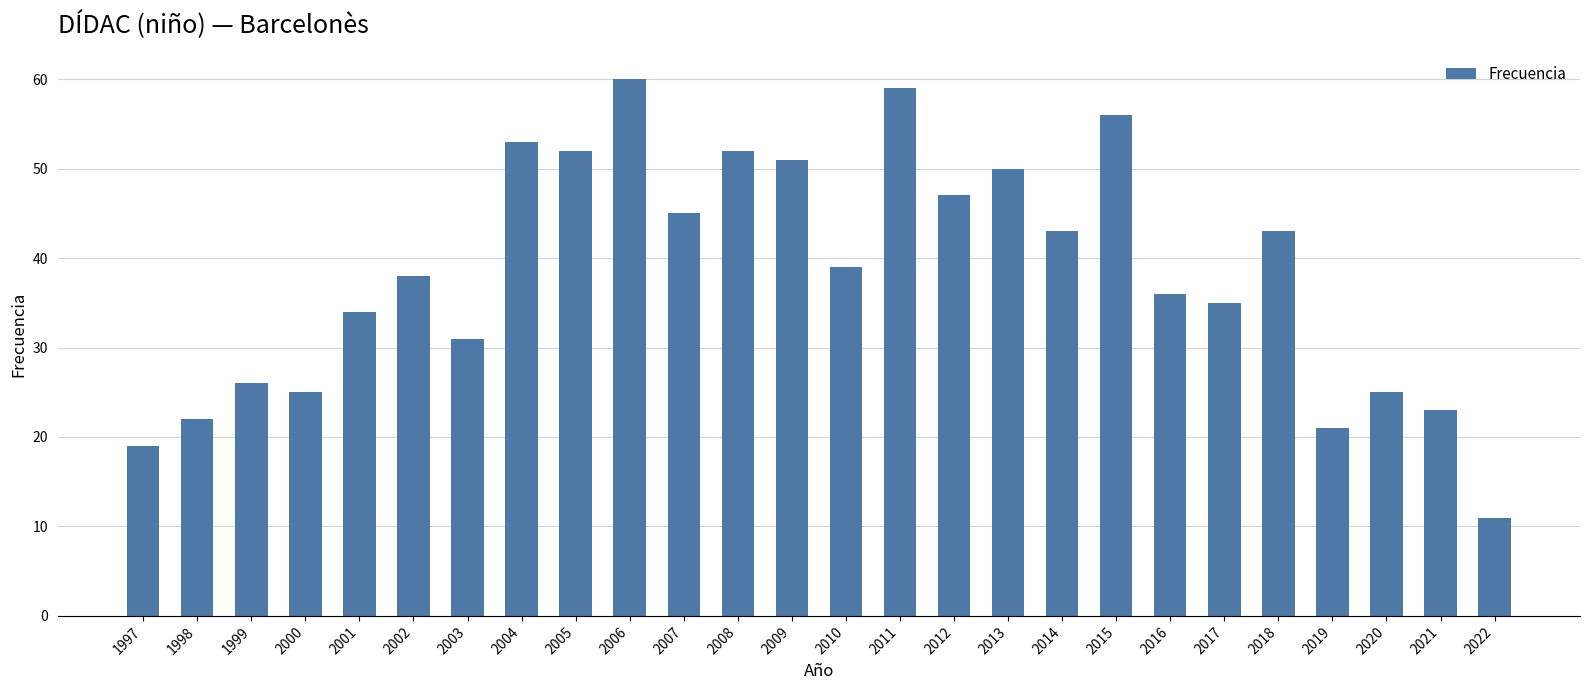

Are the bars horizontal?

No